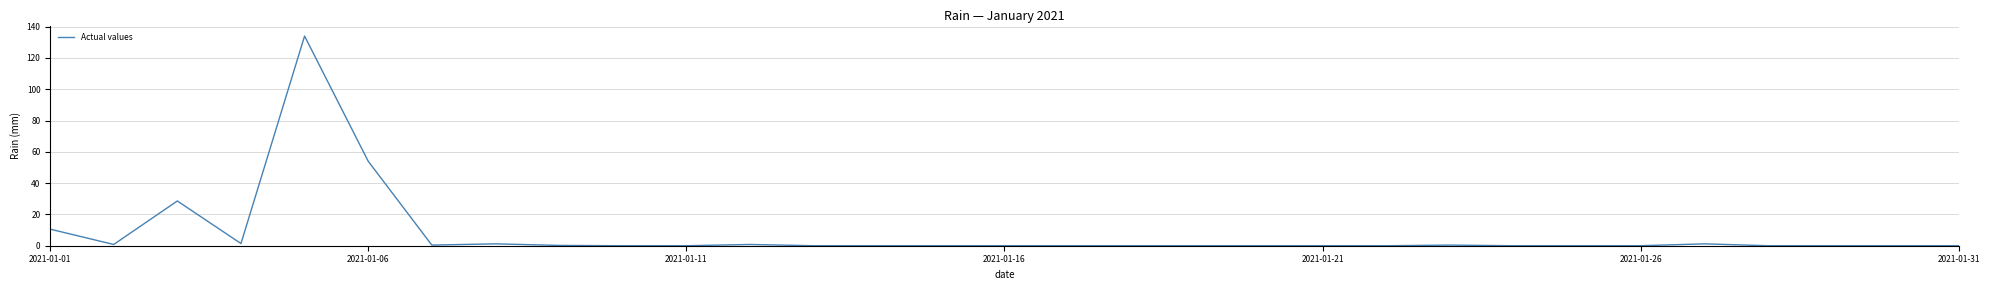

What is the difference between the maximum and minimum values?

134.0